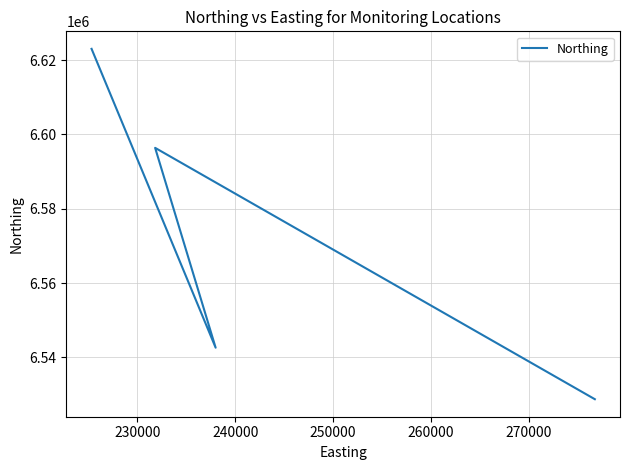

What is the sum of all values?

26290769